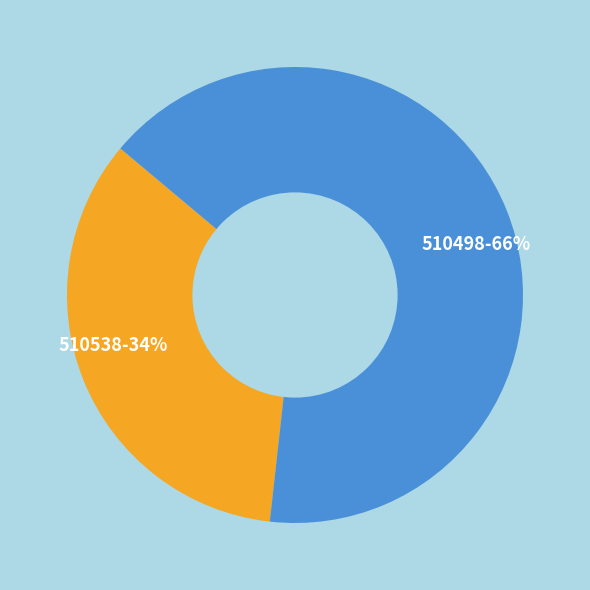

Approximately how many times larger is the value at 510498 compared to 510538?

1.9